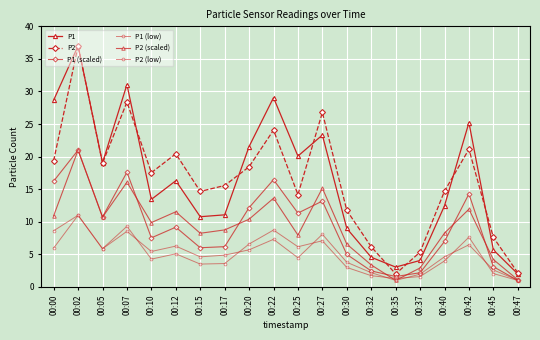

True or false: P2 (scaled) has a value of 1.0 at 00:35.

True